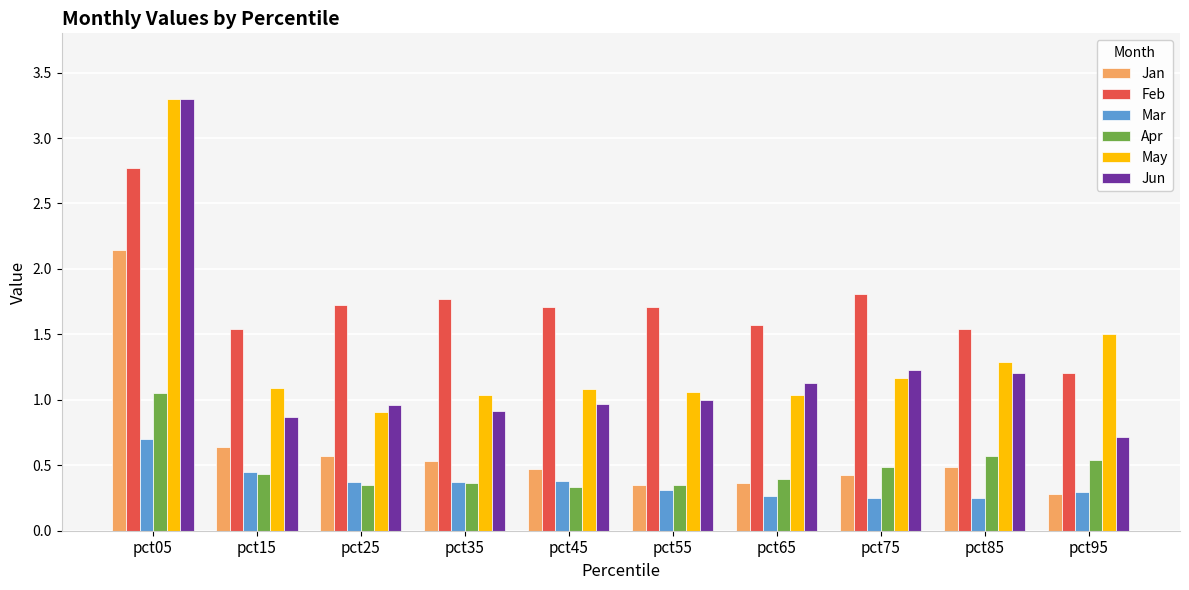

Which series changed the most between pct05 and pct55?

Jun